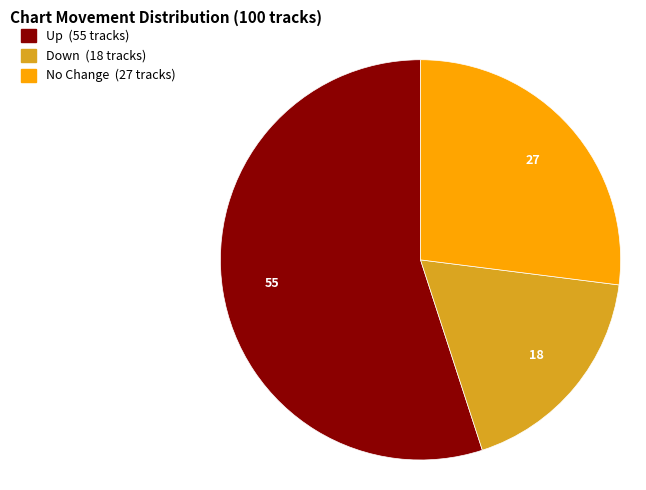

Is there any slice that represents more than half of the pie?

Yes